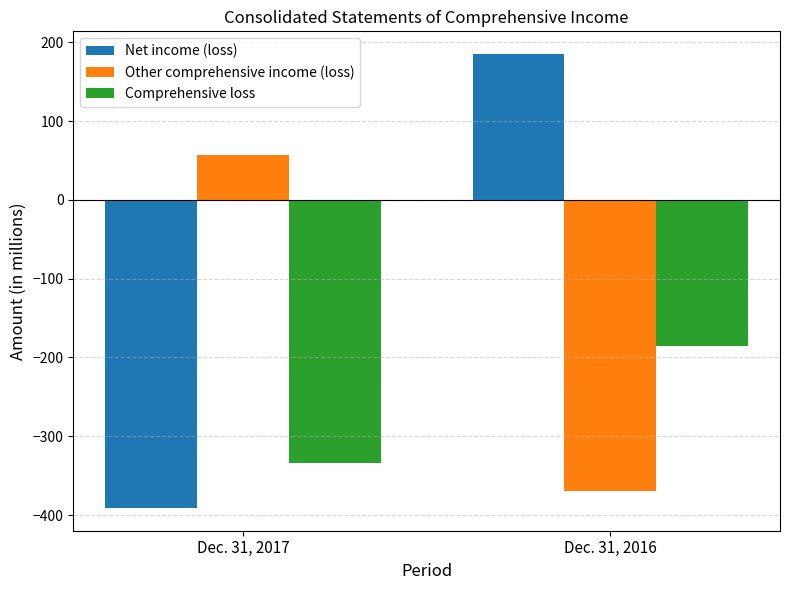

Reading right to left, transcribe all the data shown in this chart.

Net income (loss): Dec. 31, 2016=185	Dec. 31, 2017=-391
Other comprehensive income (loss): Dec. 31, 2016=-370	Dec. 31, 2017=57
Comprehensive loss: Dec. 31, 2016=-185	Dec. 31, 2017=-334